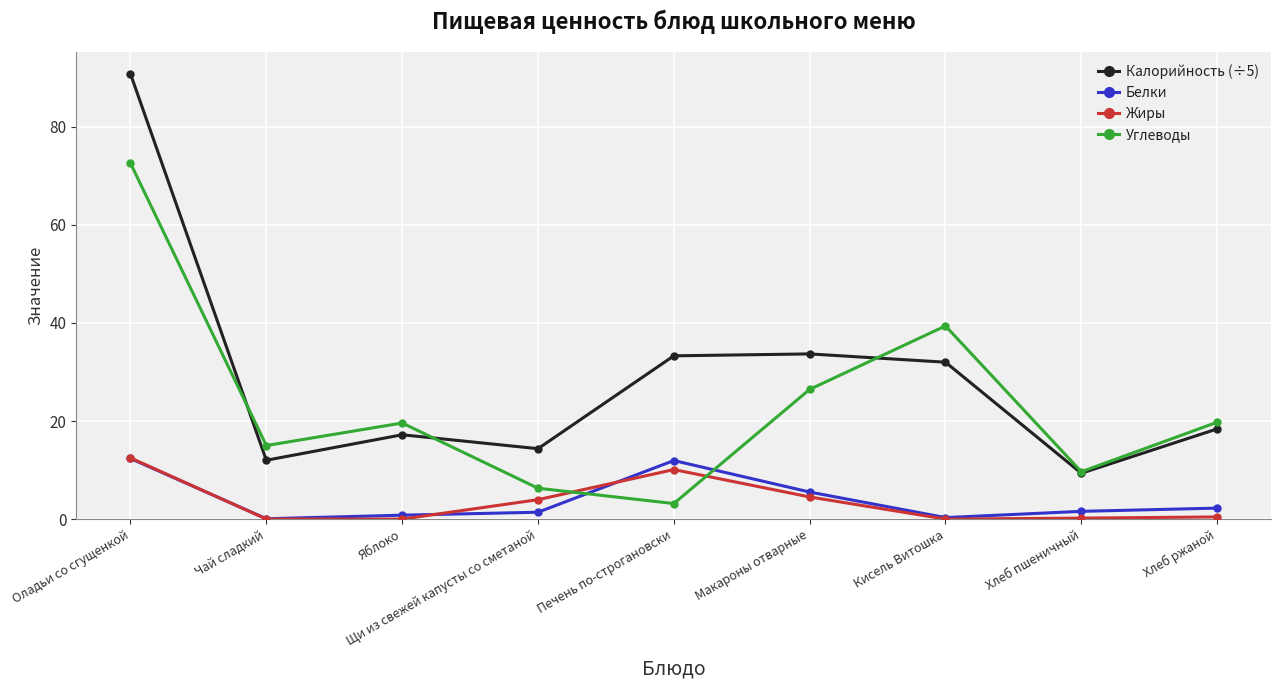

Is it true that Жиры equals -7.8 at Кисель Витошка?

False